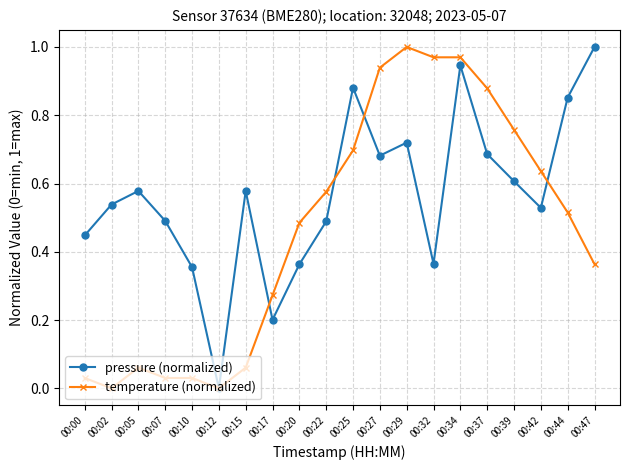

Where is the first local minimum for temperature (normalized)?

00:02